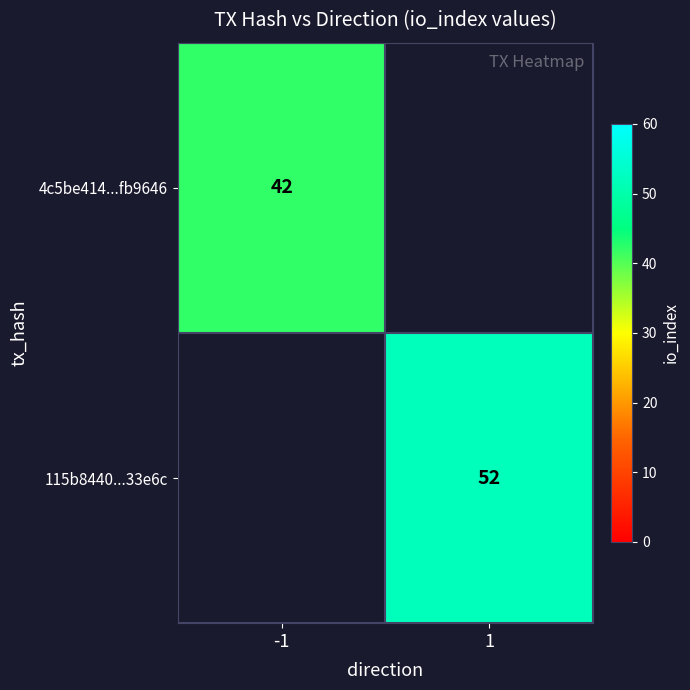

Is it true that 4c5be414...fb9646 equals 17 at -1?

False